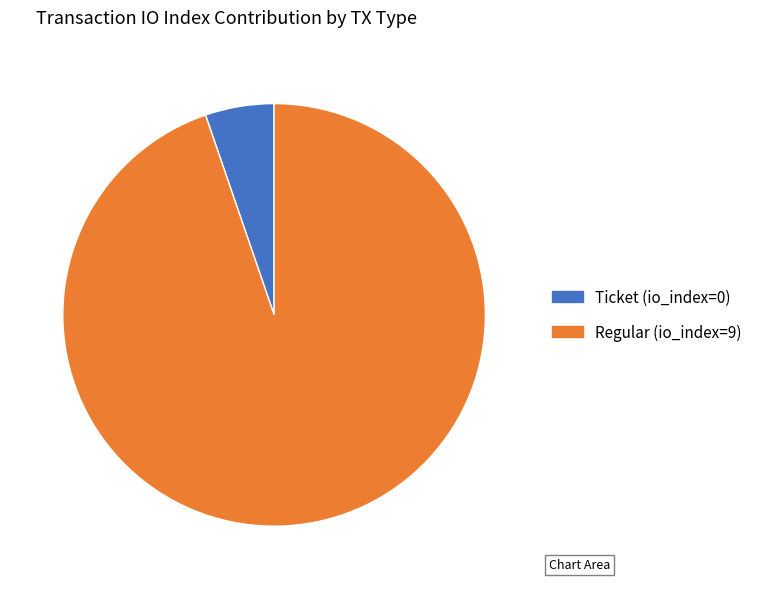

True or false: Ticket (io_index=0) accounts for 19% of the total.

False